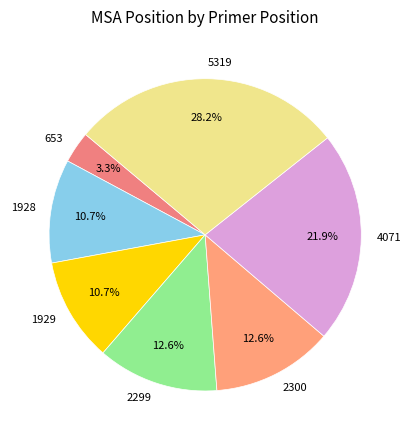

True or false: 5319 accounts for 28% of the total.

True